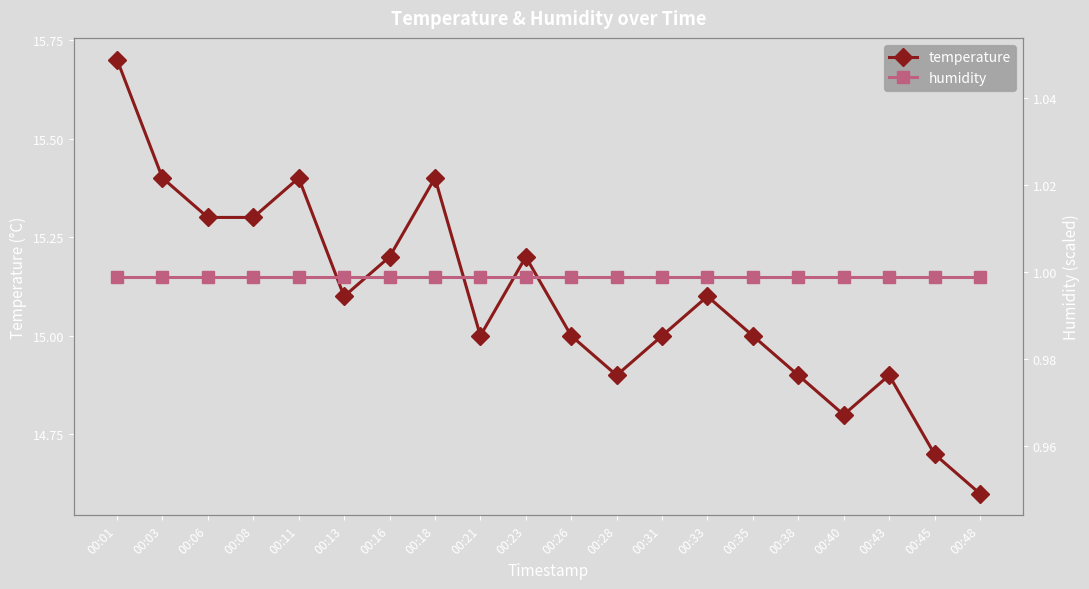

Reading left to right, list all the values displayed in this chart.

temperature: 00:01=15.7	00:03=15.4	00:06=15.3	00:08=15.3	00:11=15.4	00:13=15.1	00:16=15.2	00:18=15.4	00:21=15.0	00:23=15.2	00:26=15.0	00:28=14.9	00:31=15.0	00:33=15.1	00:35=15.0	00:38=14.9	00:40=14.8	00:43=14.9	00:45=14.7	00:48=14.6
humidity: 00:01=1.0	00:03=1.0	00:06=1.0	00:08=1.0	00:11=1.0	00:13=1.0	00:16=1.0	00:18=1.0	00:21=1.0	00:23=1.0	00:26=1.0	00:28=1.0	00:31=1.0	00:33=1.0	00:35=1.0	00:38=1.0	00:40=1.0	00:43=1.0	00:45=1.0	00:48=1.0